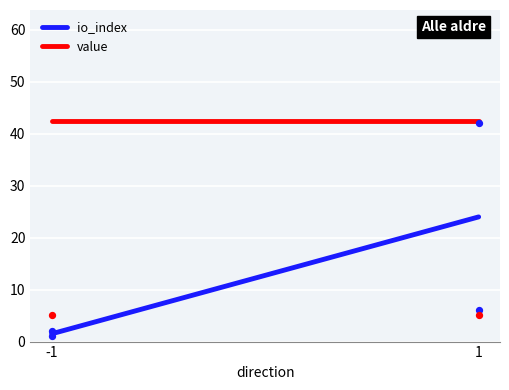

What is the total value across all series at 1?

66.6